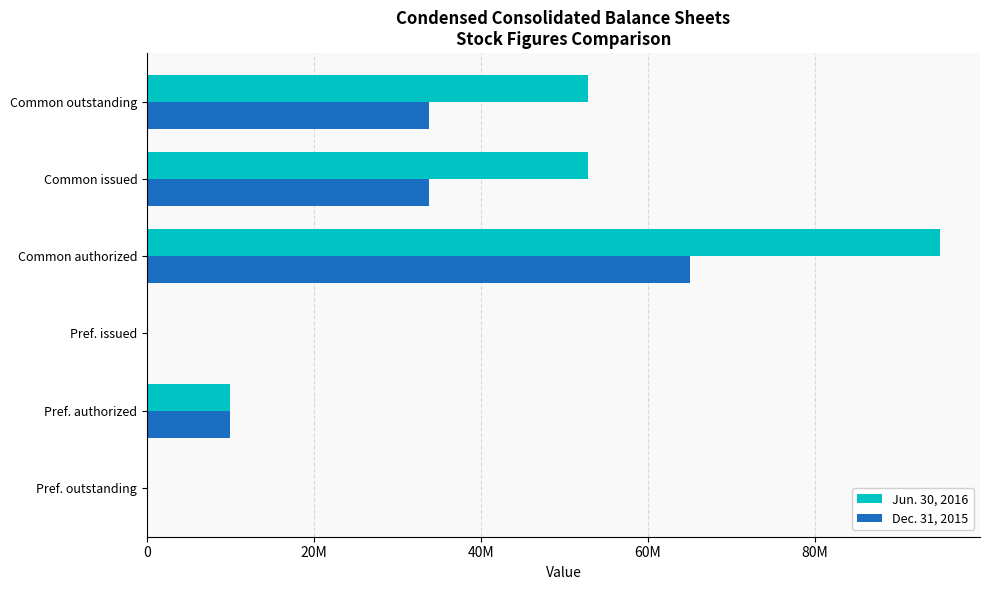

What is the value of the Dec. 31, 2015 bar at the 5th from the left?

33760904